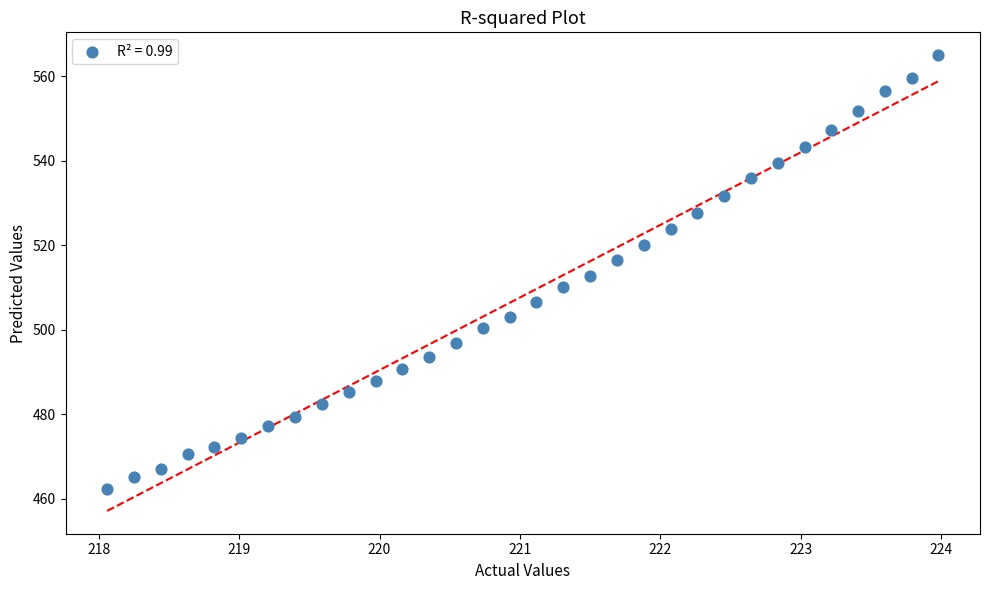

What is the range of Y values (max minus min)?

102.6